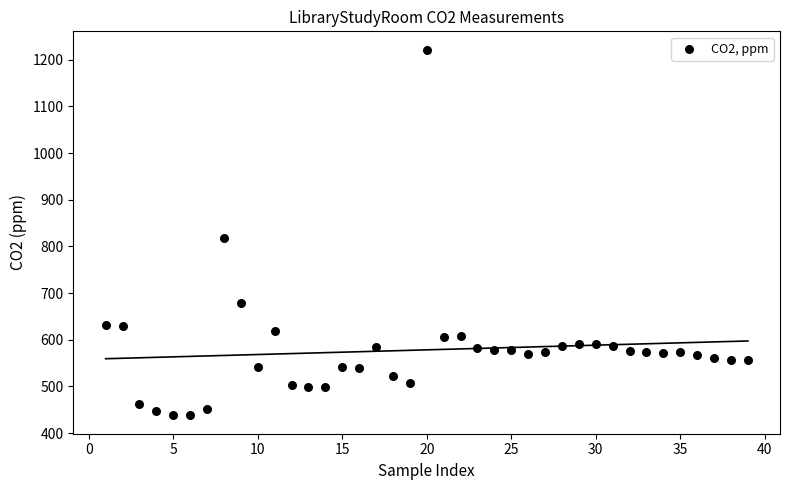

What Y value in the scatter plot is closest to 829?

817.5